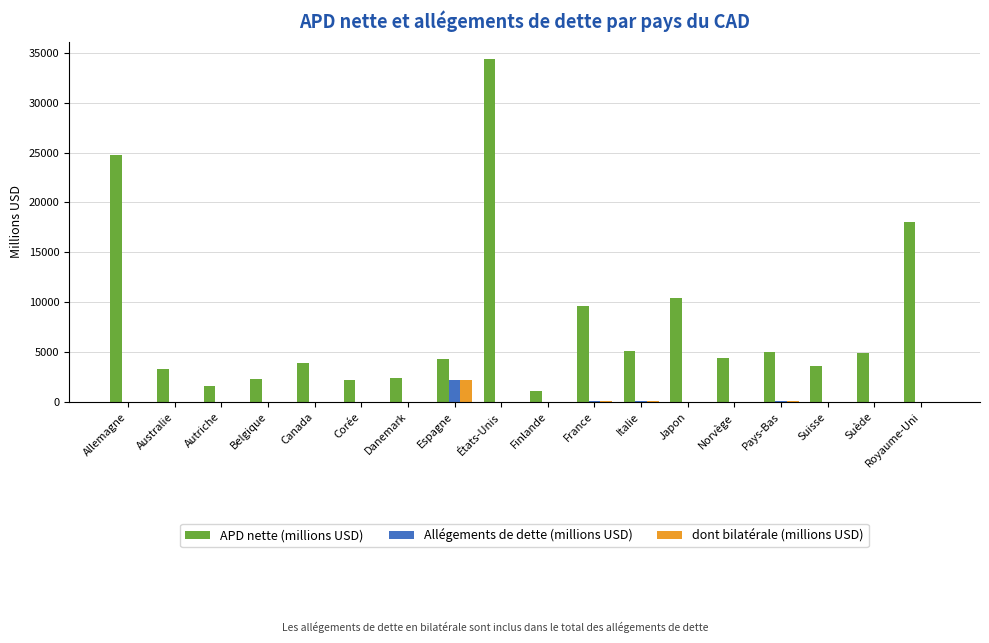

What is the difference between the Allégements de dette (millions USD) values at Finlande and Espagne?

2166.1